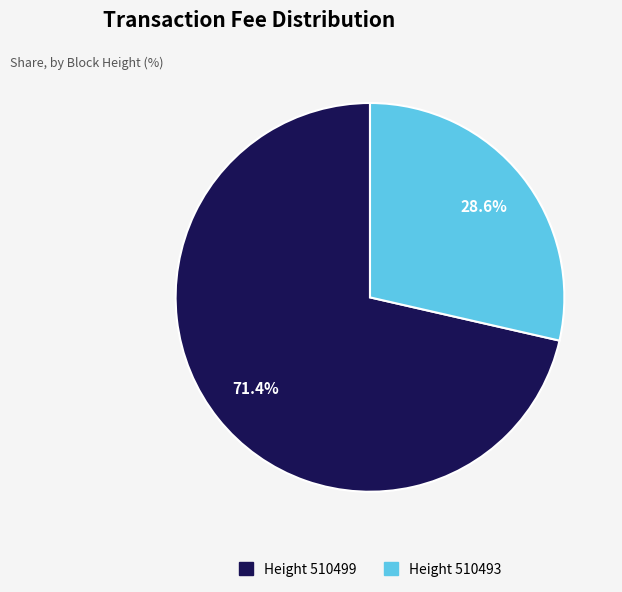

Is there any slice that represents more than half of the pie?

Yes